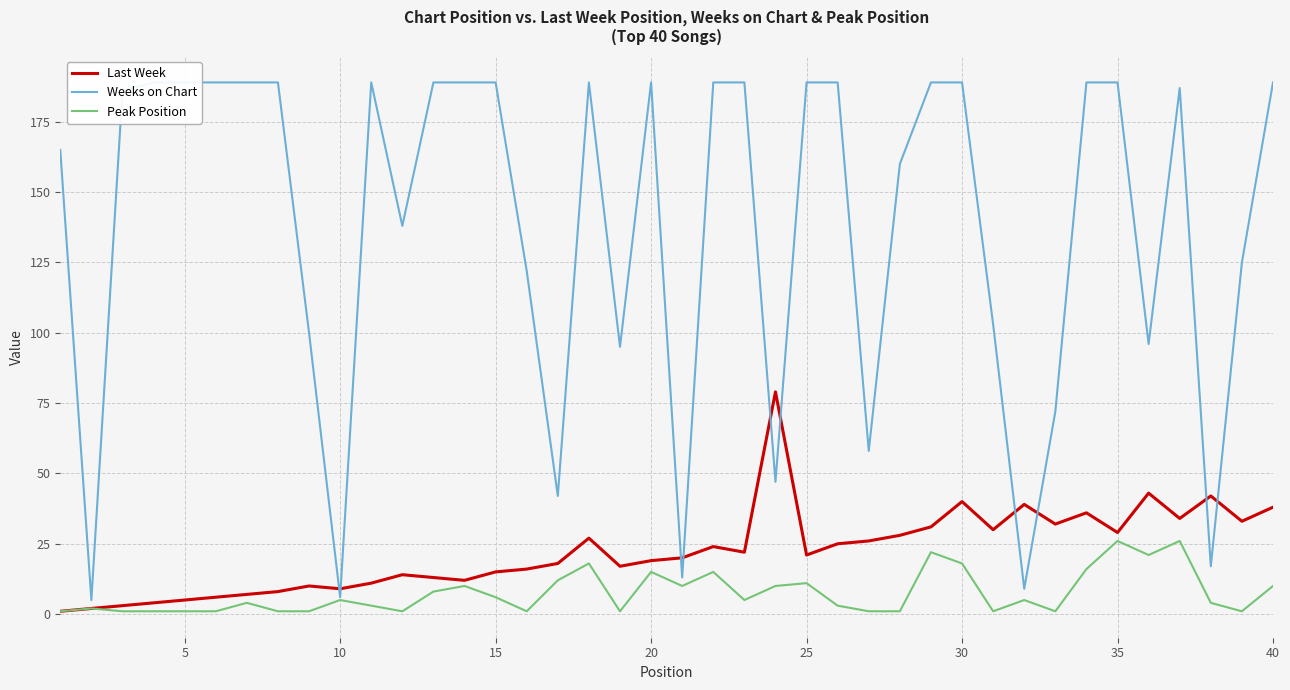

Is this an area chart (filled region under the line)?

No